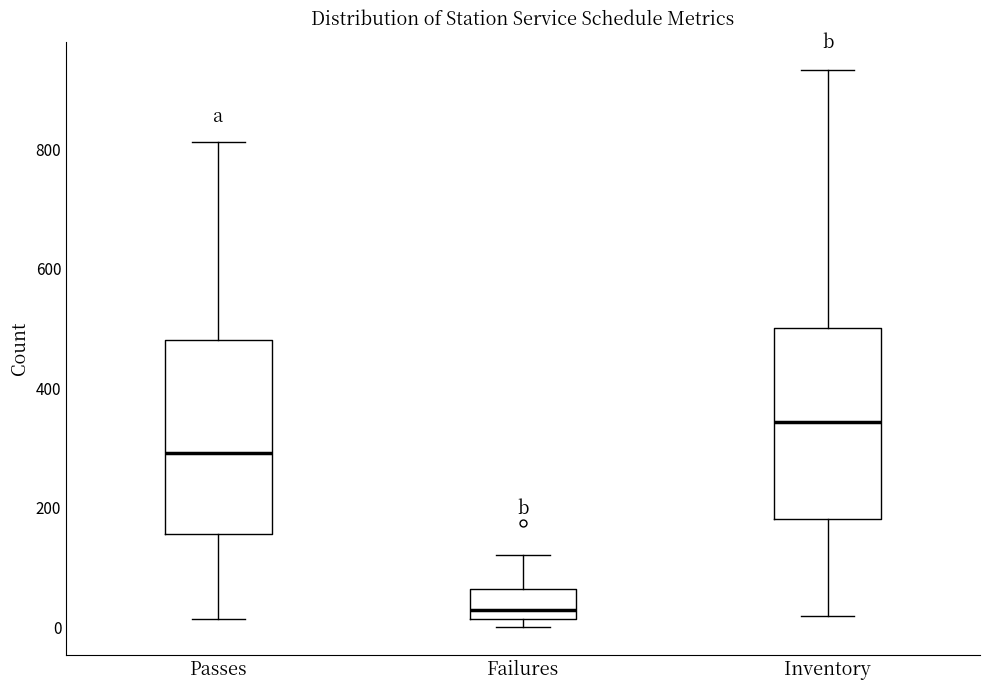

Reading left to right, transcribe this box plot: for each box, give where its median line is, the range the box spans, and where its two whiskers end, as read against the y-axis. The values are not printed on the chart, so give them approximately, as read against the axis.

Passes: median 300, box 160 to 480, whiskers 20 to 820
Failures: median 20 (just above the box's lower edge), box 20 to 60, whiskers 0 to 120
Inventory: median 340, box 180 to 500, whiskers 20 to 940